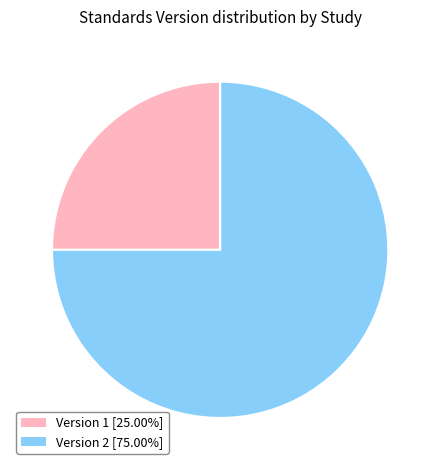

Is there a majority slice in this chart?

Yes